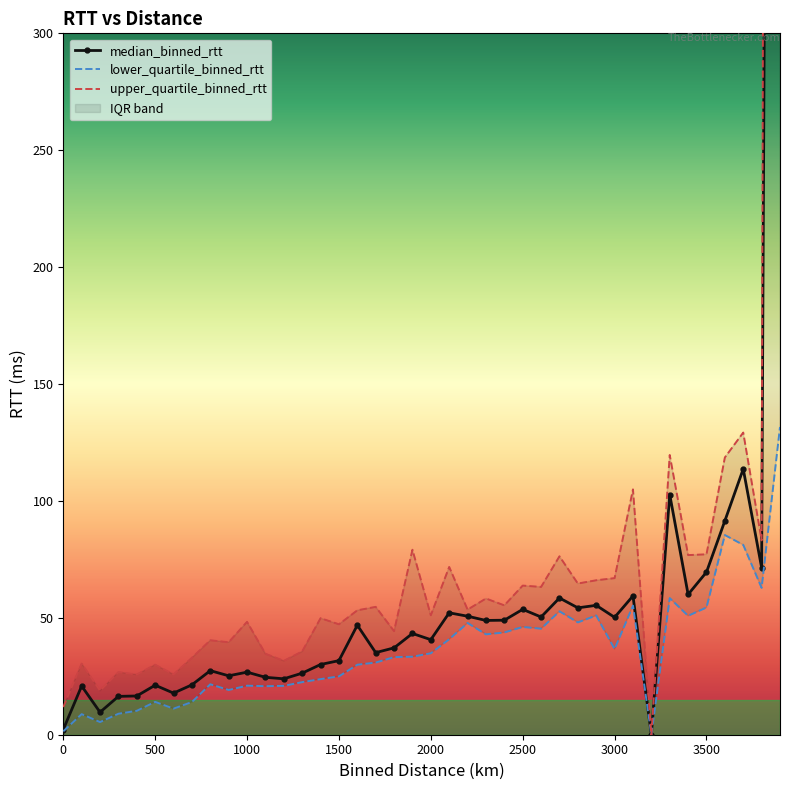

Is it true that upper_quartile_binned_rtt equals 57.4 at 900.0?

False